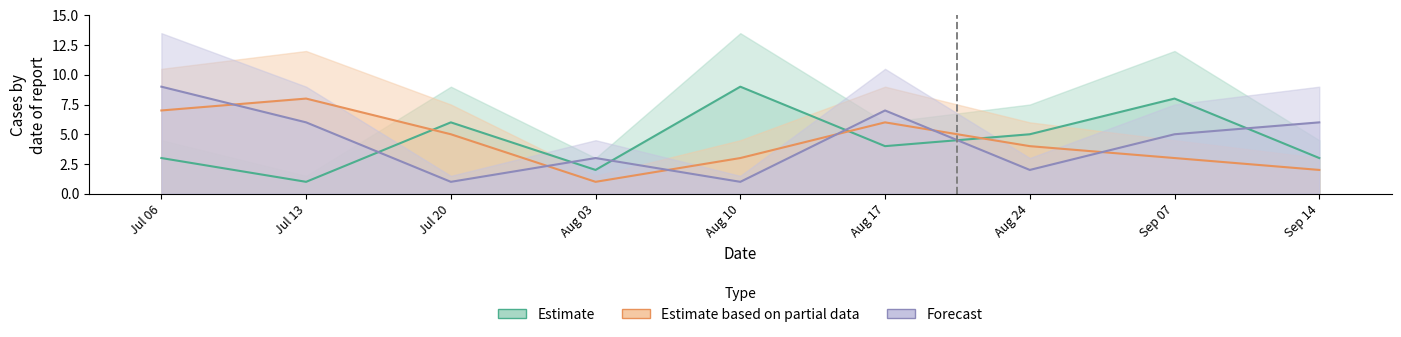

Between Jul 20 and Jul 13, which is larger?

Jul 20